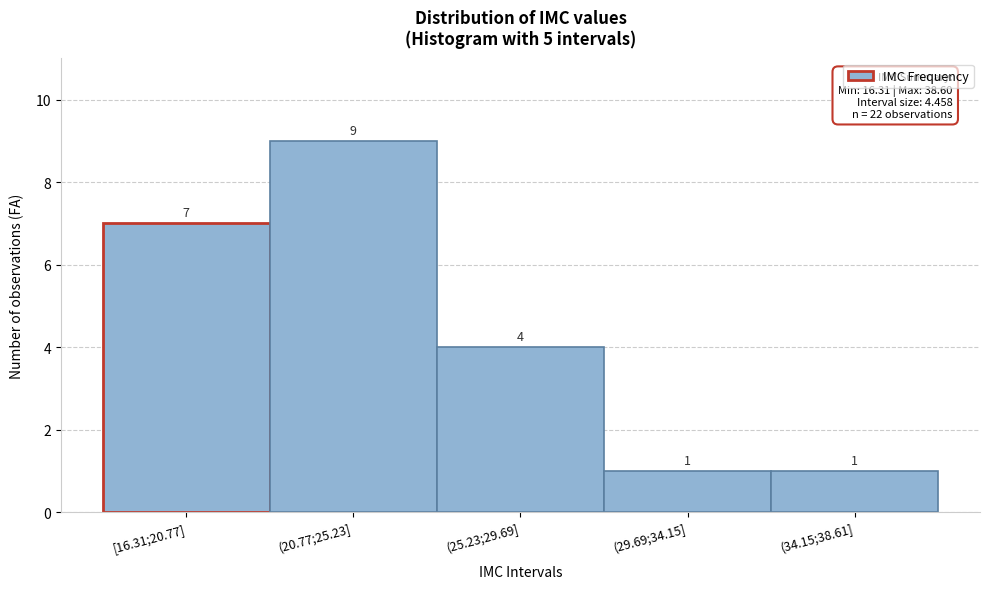

Reading left to right, list all the values displayed in this chart.

[16.31;20.77]=7	(20.77;25.23]=9	(25.23;29.69]=4	(29.69;34.15]=1	(34.15;38.61]=1